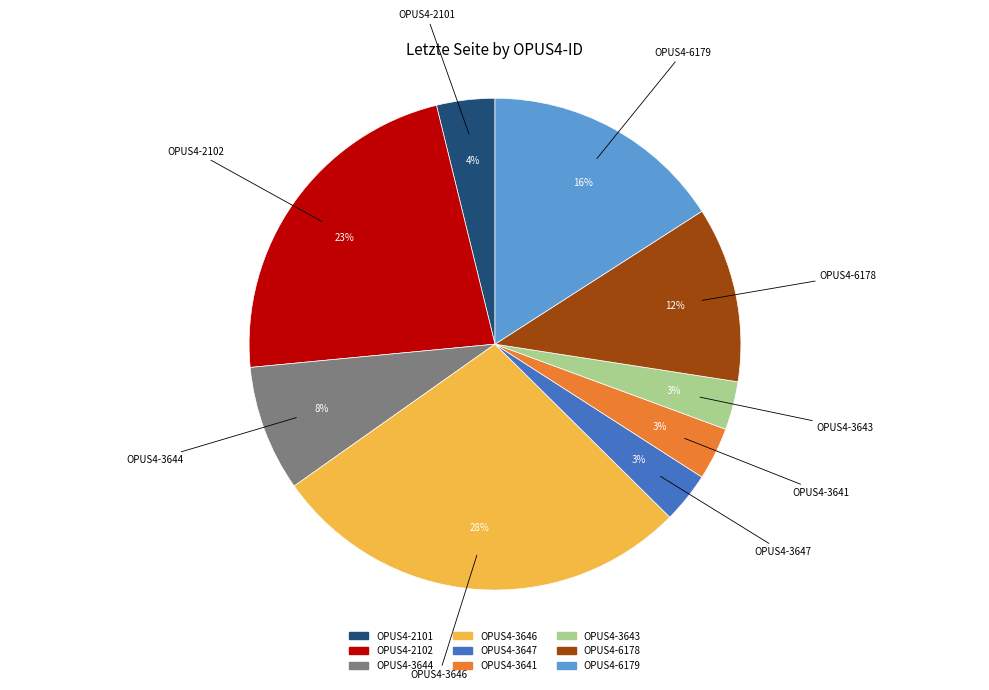

Which has a higher value, OPUS4-3647 or OPUS4-6179?

OPUS4-6179